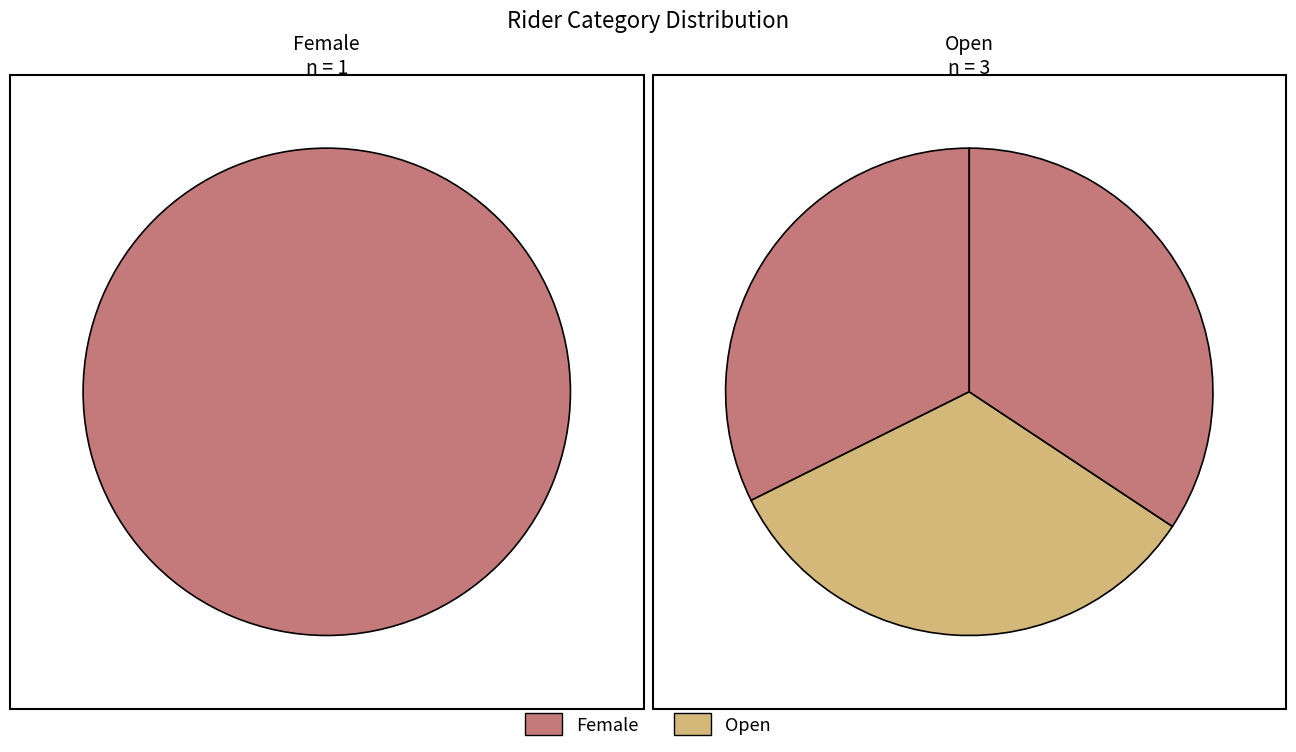

Is it true that 07:32:00 is 16% of the pie?

False